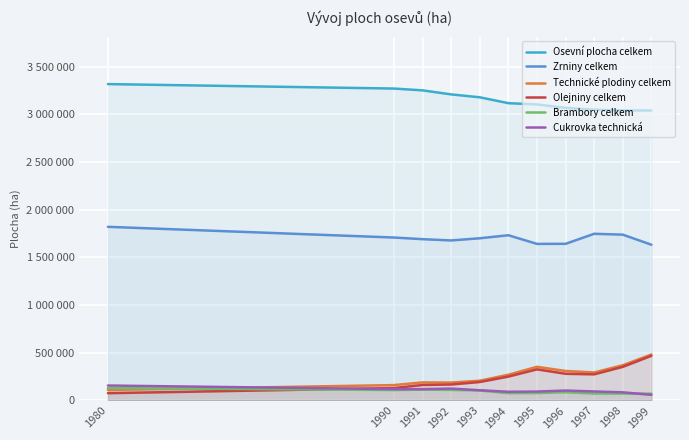

Where is Olejniny celkem nearest to the value 272522?

1997